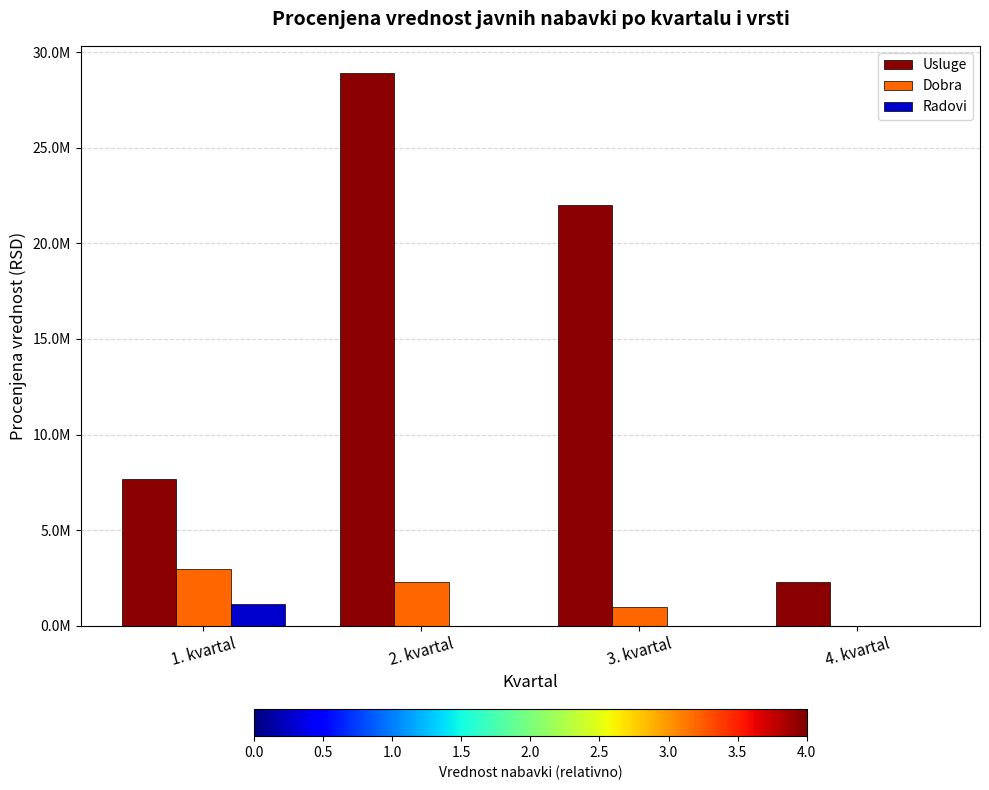

At which category is the sum across all series the highest?

2. kvartal